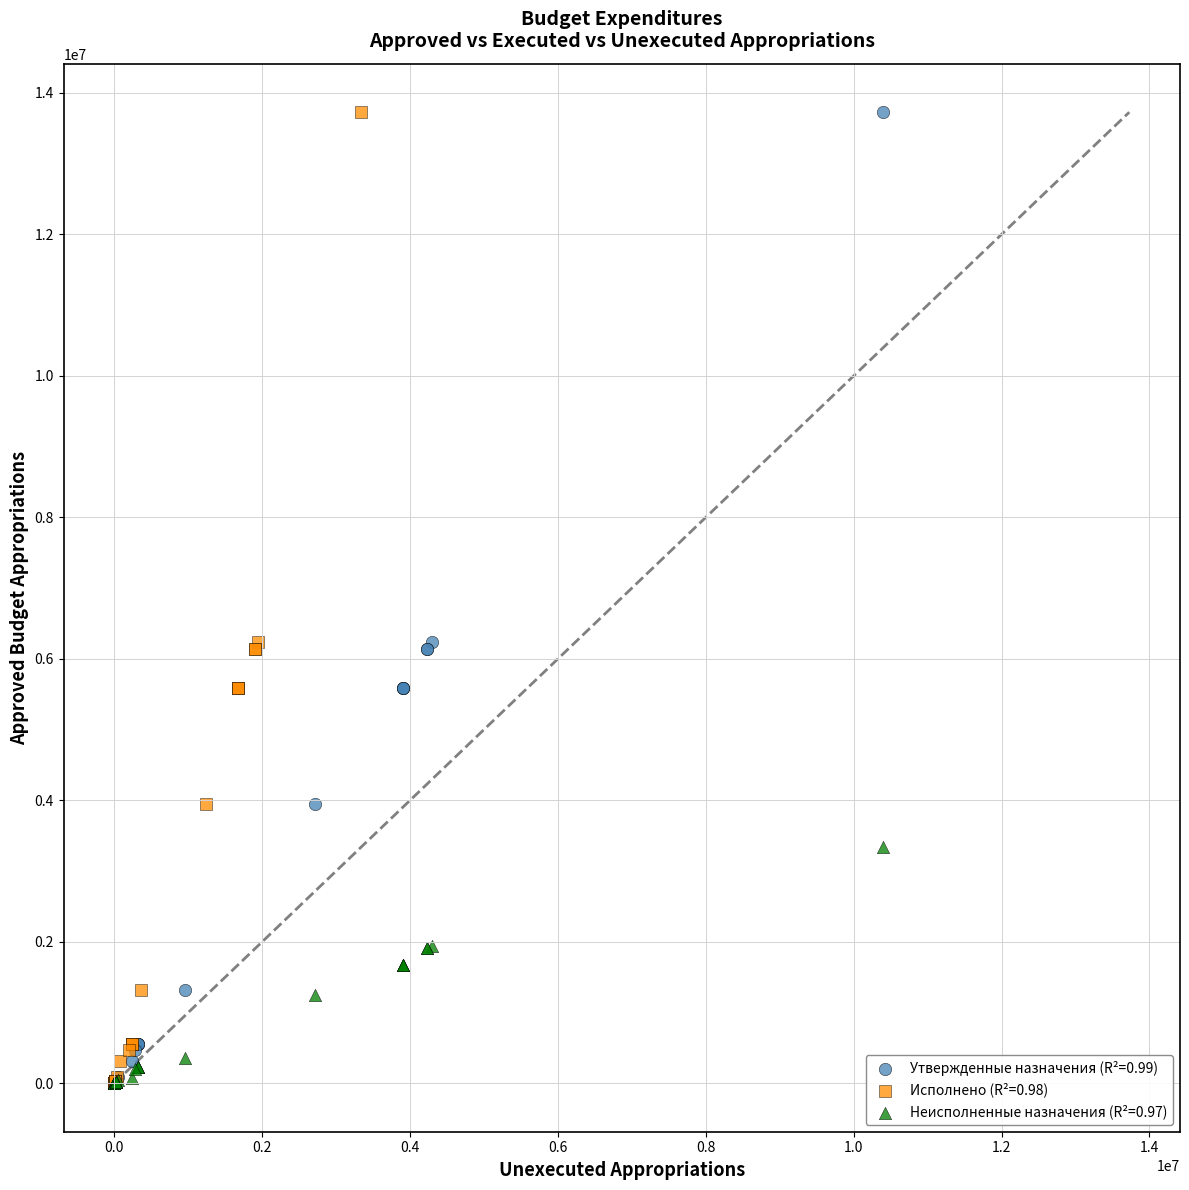

What are all the series names shown in the legend?

Утвержденные назначения (R²=0.99), Исполнено (R²=0.98), Неисполненные назначения (R²=0.97)